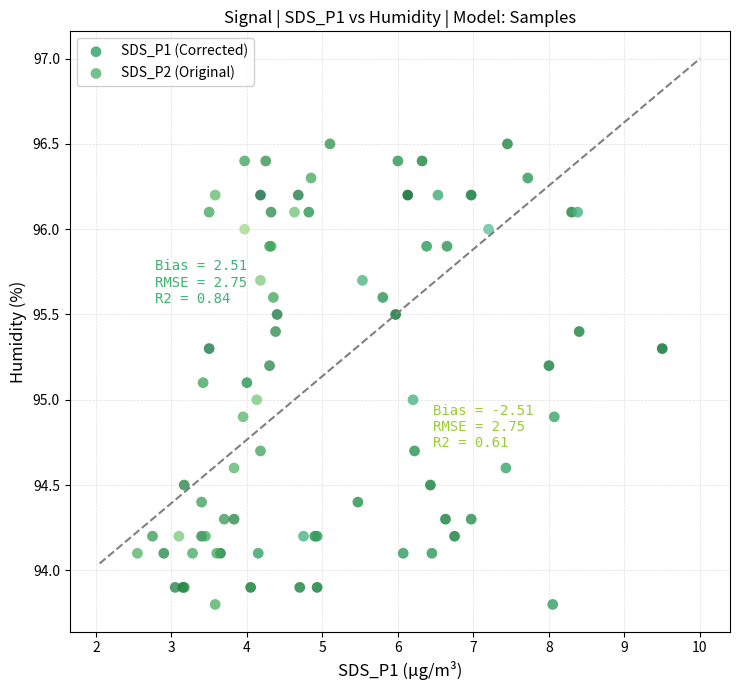

What are all the series names shown in the legend?

SDS_P1 (Corrected), SDS_P2 (Original)